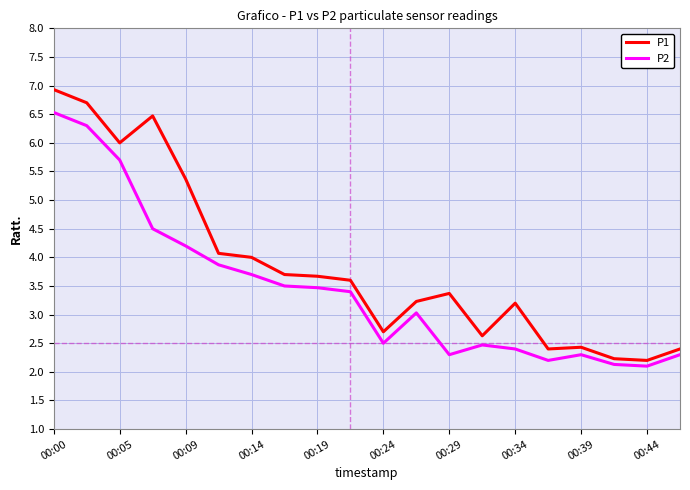

What is the difference between the second highest and minimum values in the P1 series?

4.5